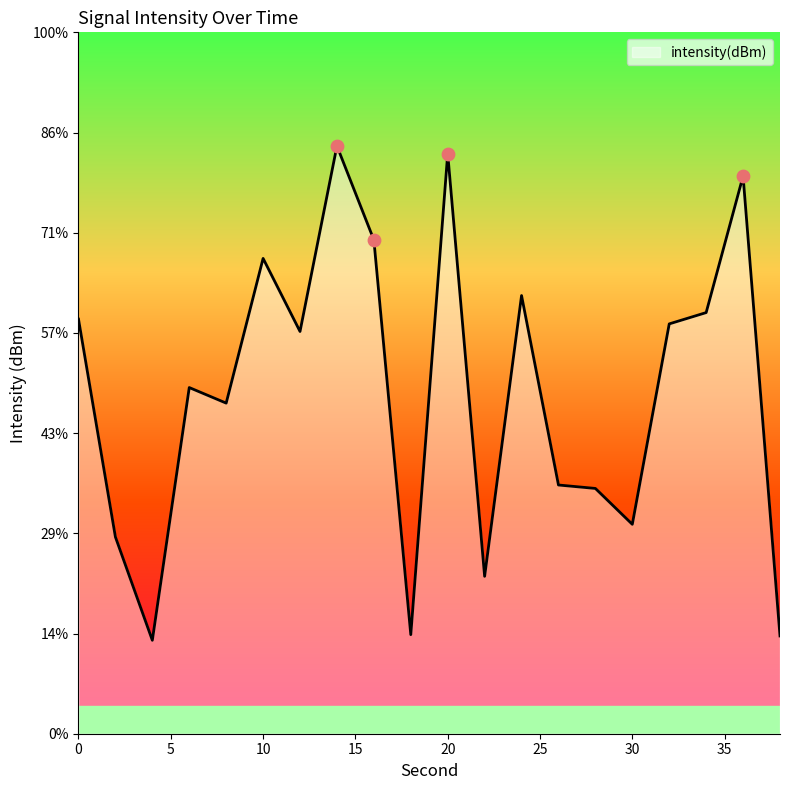

What is the change in value from 0 to 10?

+0.6